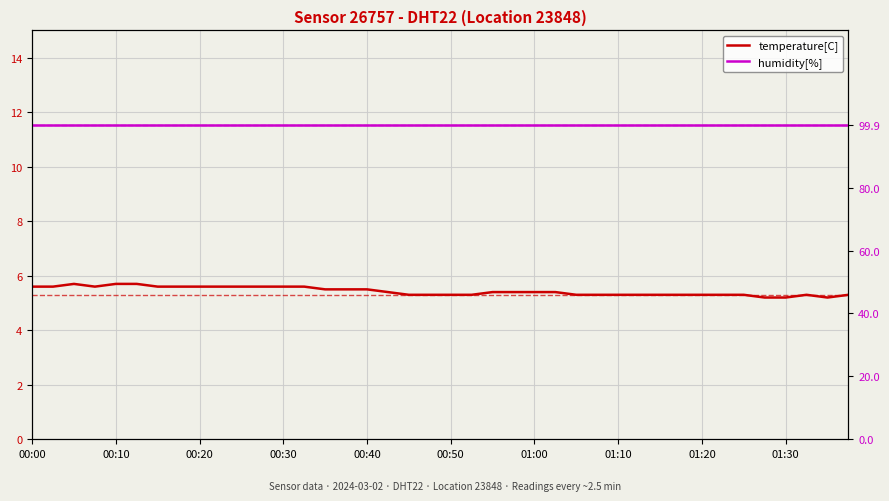

Which series has the largest total across all categories?

humidity[%]